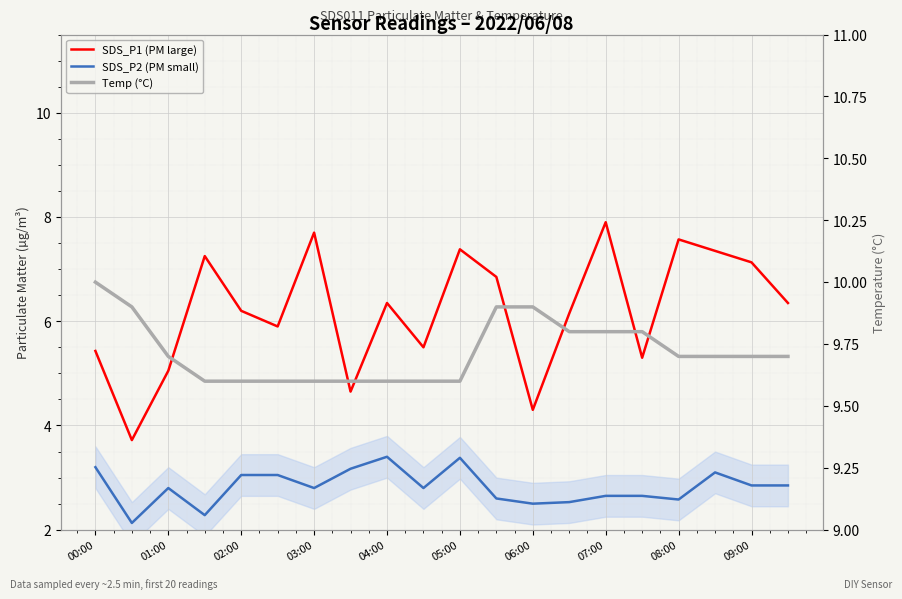

Reading right to left, list all the values displayed in this chart.

SDS_P1 (PM large): 6.3	7.1	7.3	7.6	5.3	7.9	6.2	4.3	6.8	7.4	5.5	6.3	4.7	7.7	5.9	6.2	7.2	5.0	3.7	5.4
SDS_P2 (PM small): 2.9	2.9	3.1	2.6	2.6	2.6	2.5	2.5	2.6	3.4	2.8	3.4	3.2	2.8	3.0	3.0	2.3	2.8	2.1	3.2
Temp (°C): 9.7	9.7	9.7	9.7	9.8	9.8	9.8	9.9	9.9	9.6	9.6	9.6	9.6	9.6	9.6	9.6	9.6	9.7	9.9	10.0